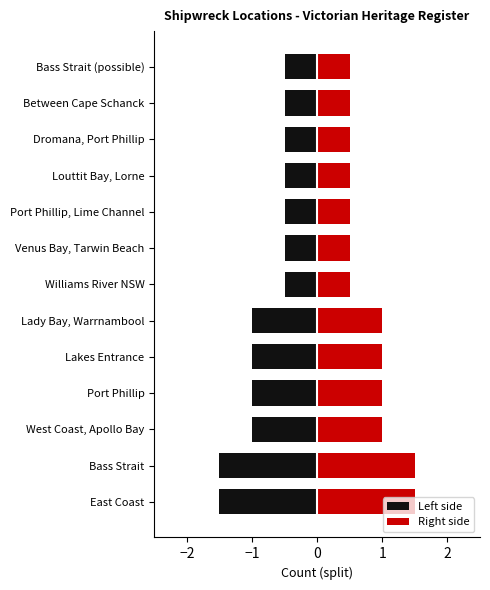

Which label corresponds to the largest value in the chart?

East Coast